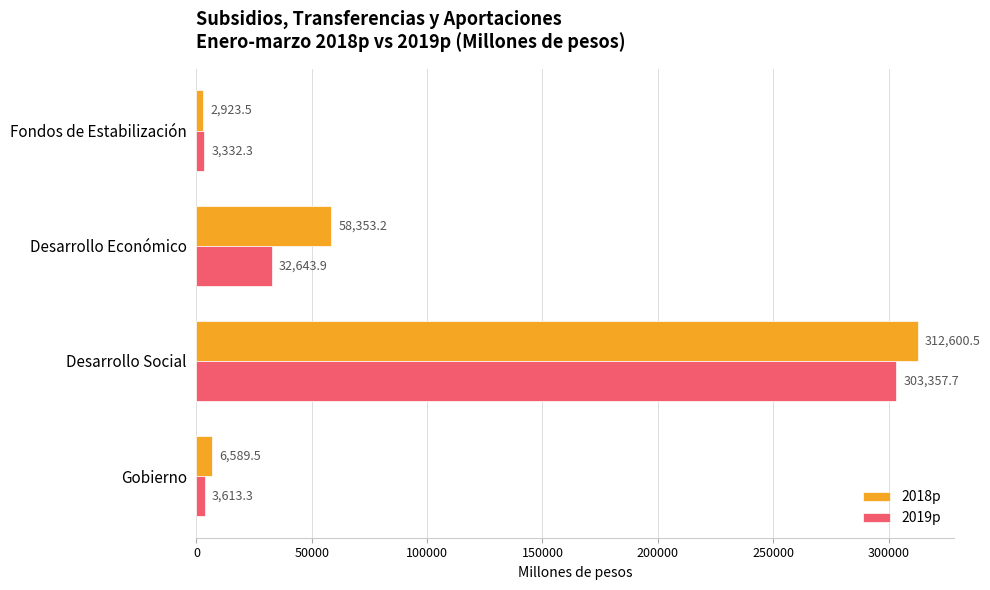

The 2019p series shows 18489.5 at Desarrollo Económico. True or false?

False